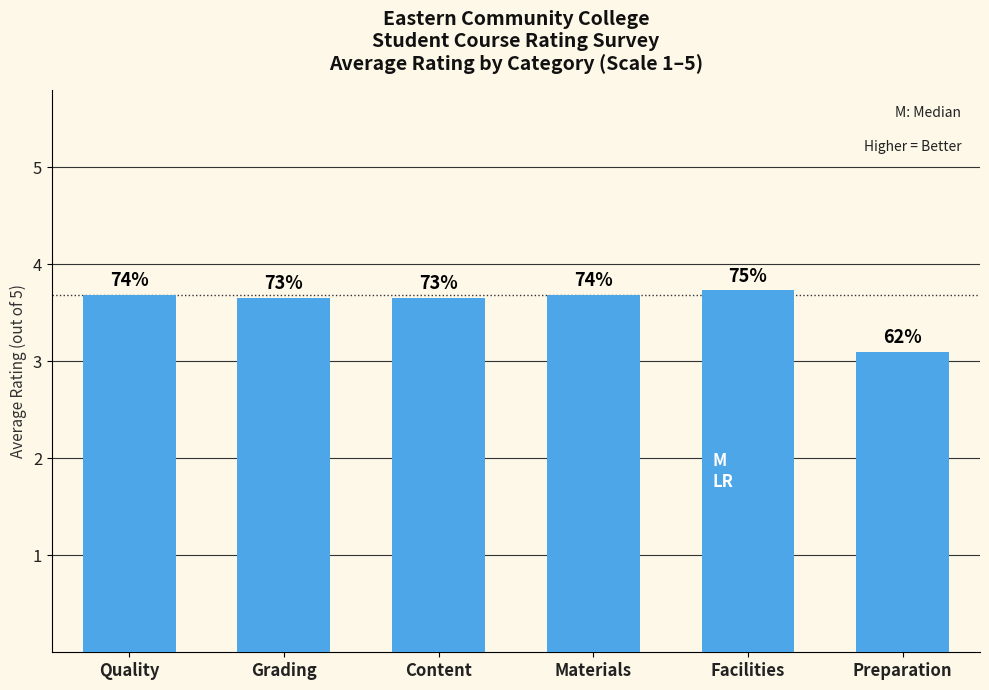

List the labels in order of value, largest first.

Facilities, Quality, Materials, Grading, Content, Preparation